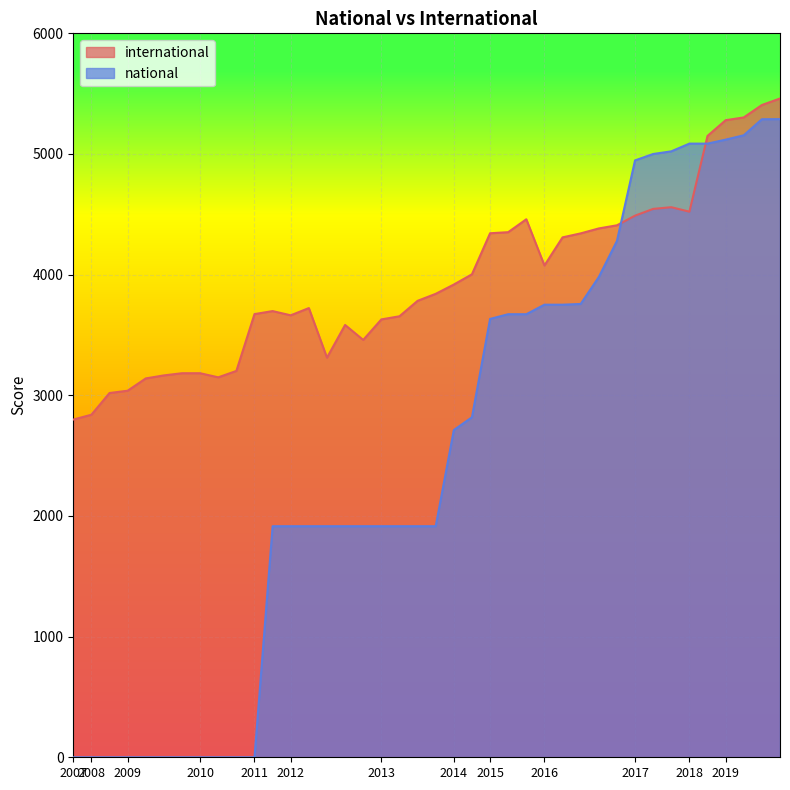

What is the difference between the highest and lowest values at 2015-07-03?

680